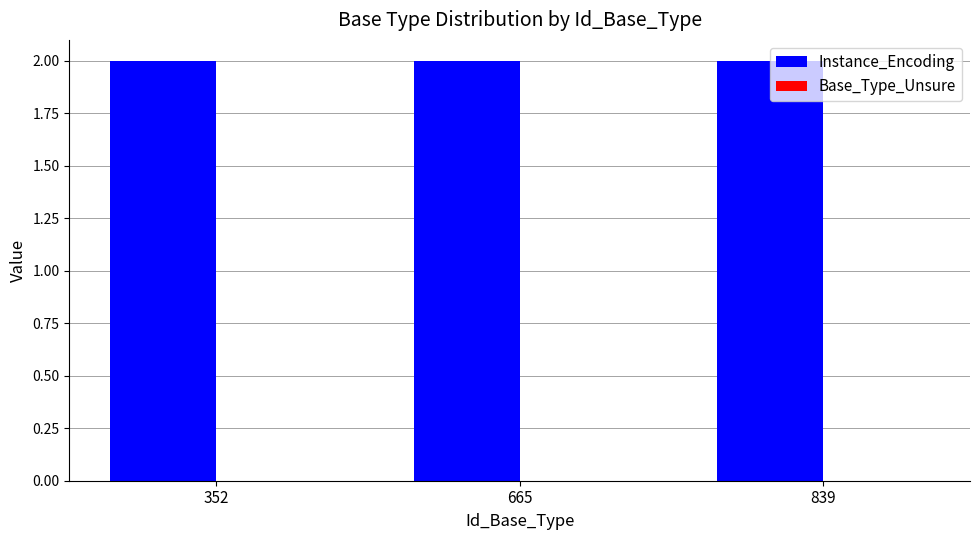

The value of Base_Type_Unsure at 839 is 0. True or false?

True